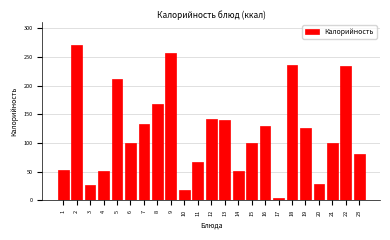

What is the approximate value at 9?

257.1